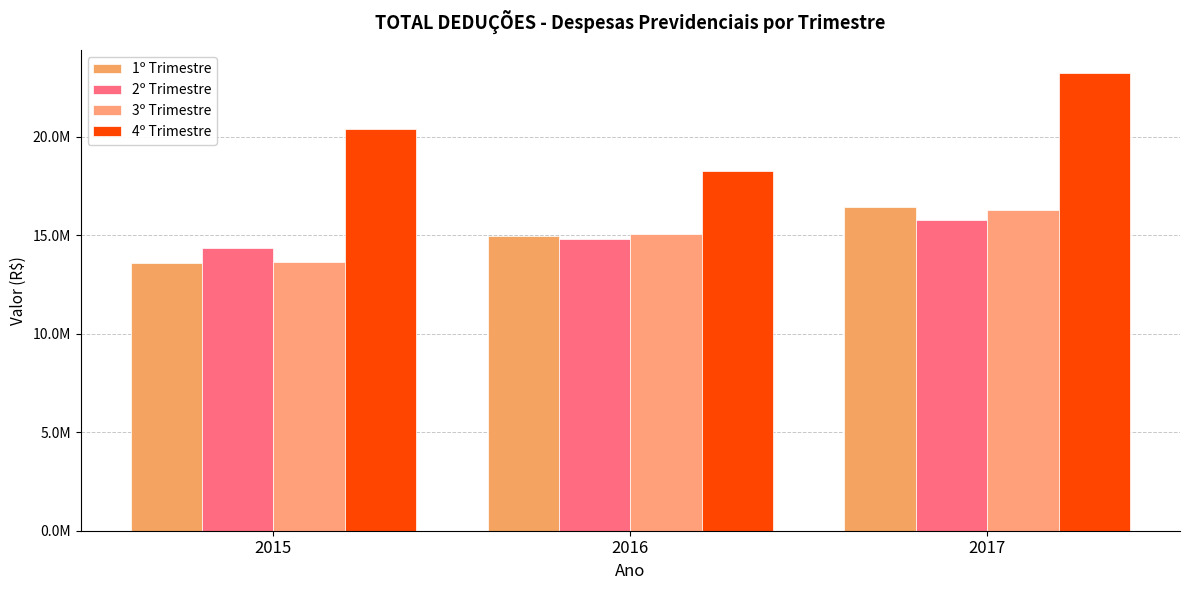

At which label does 4º Trimestre reach its peak?

2017